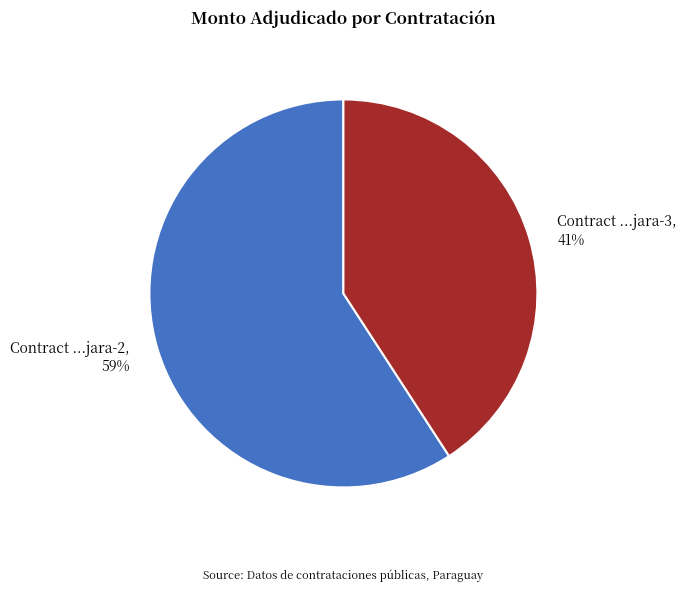

How many segments does this pie chart have?

2